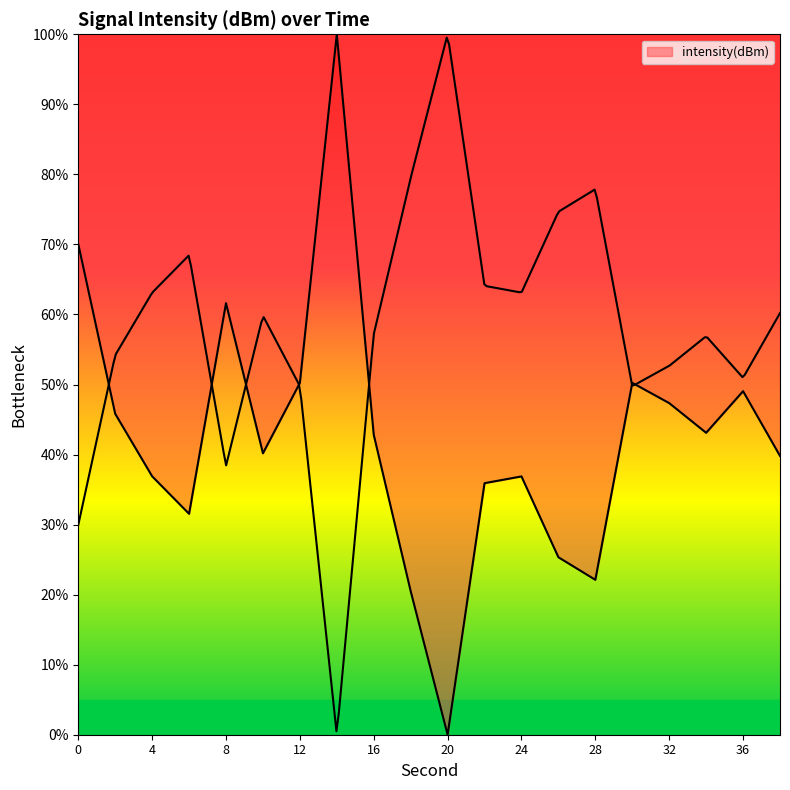

What is the sum of all values?

849.4